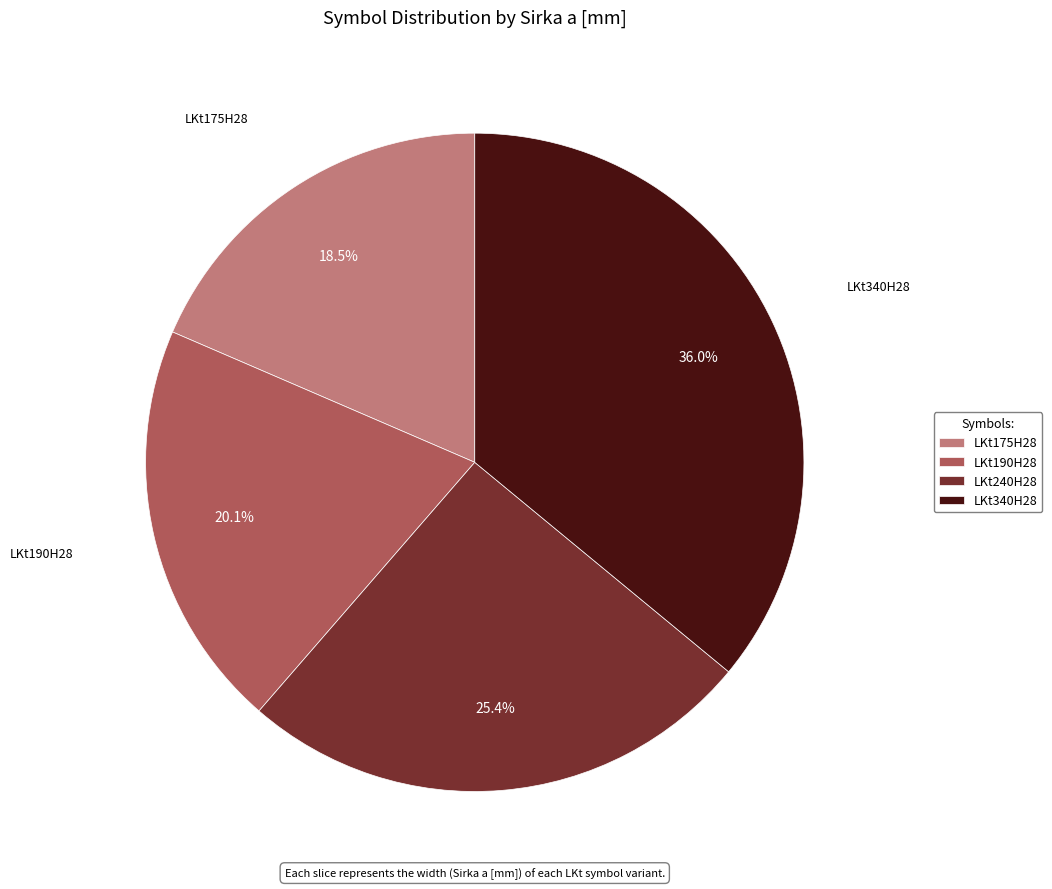

To the nearest percent, what is the average slice percentage?

25%